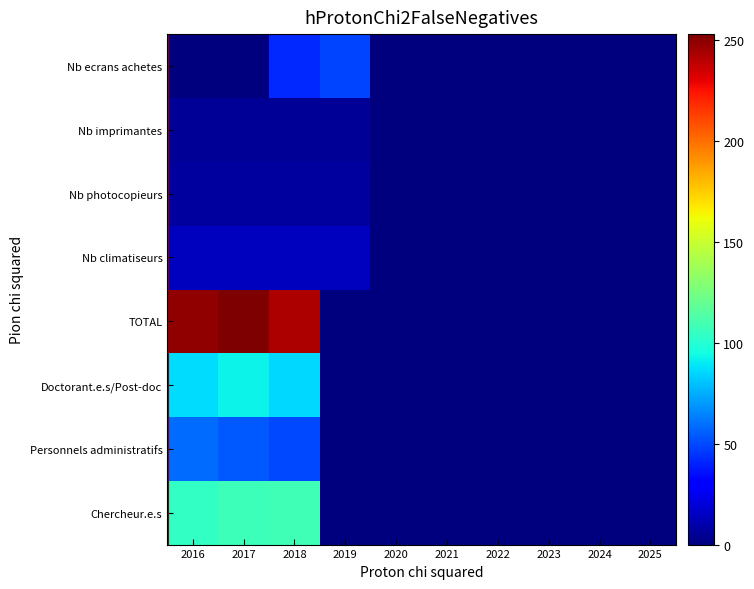

How many data points does each series have?

10